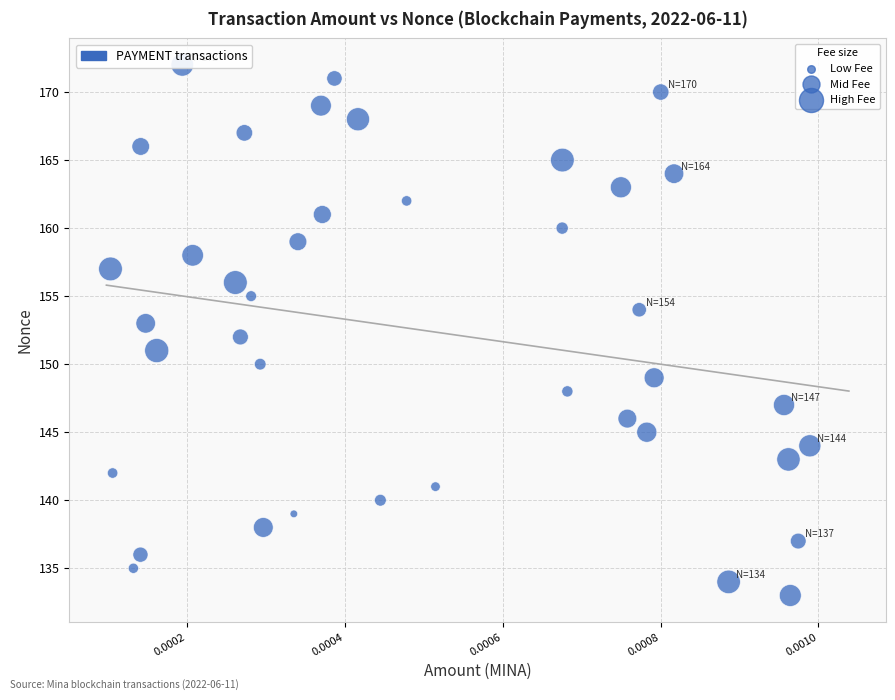

What is the range of Y values (max minus min)?

39